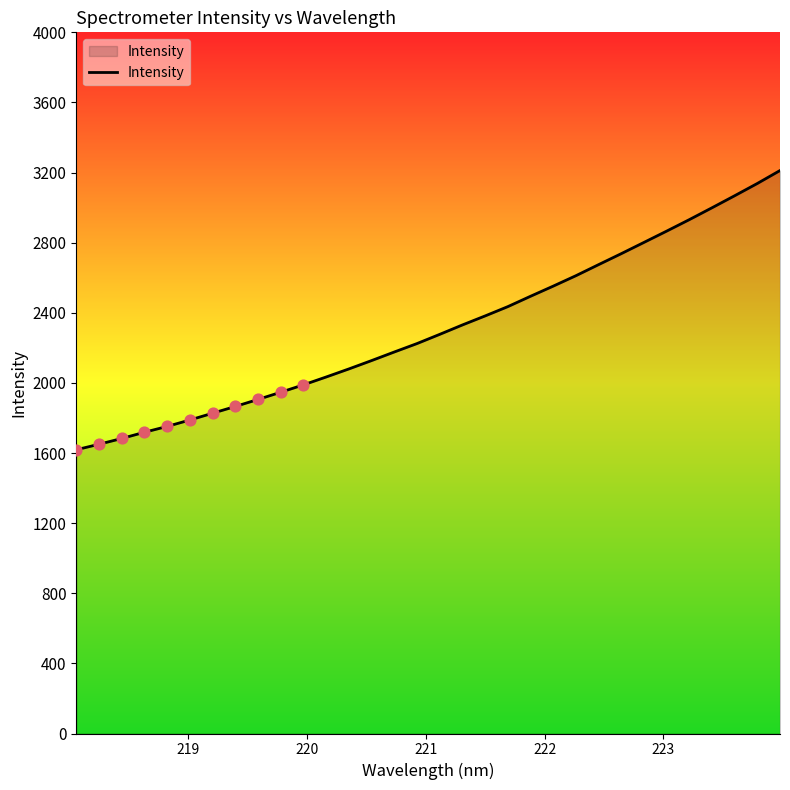

What is the minimum value shown in the chart?

1618.7